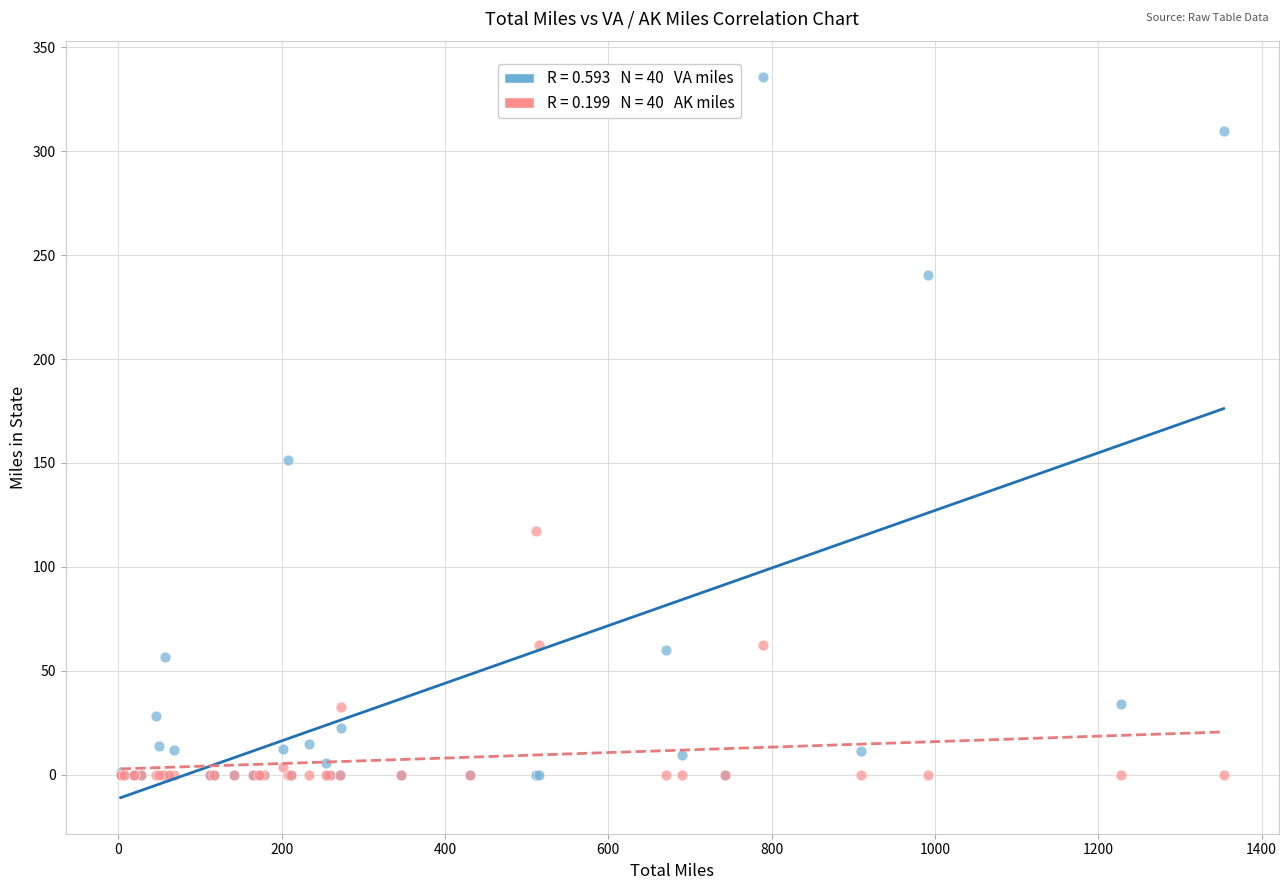

Across all series, what Y value is closest to 167?

151.6